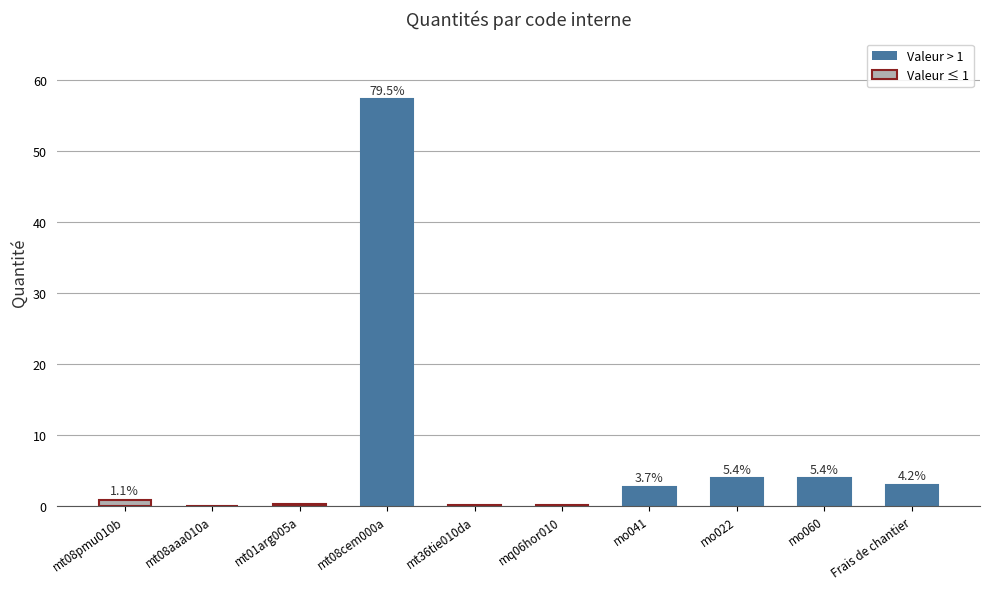

What is the sum of all values?

72.1